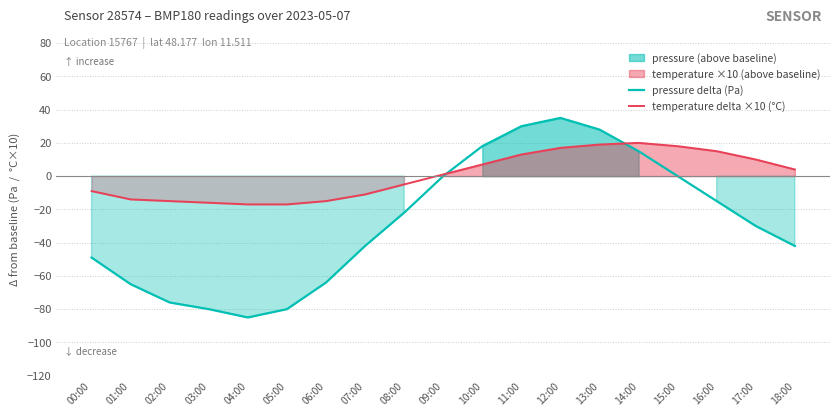

Between 08:00 and 13:00, which series saw the biggest shift?

pressure delta (Pa)